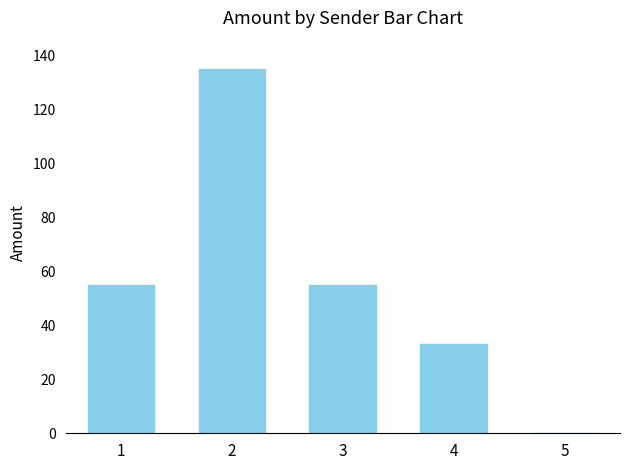

What is the greatest value displayed?

135